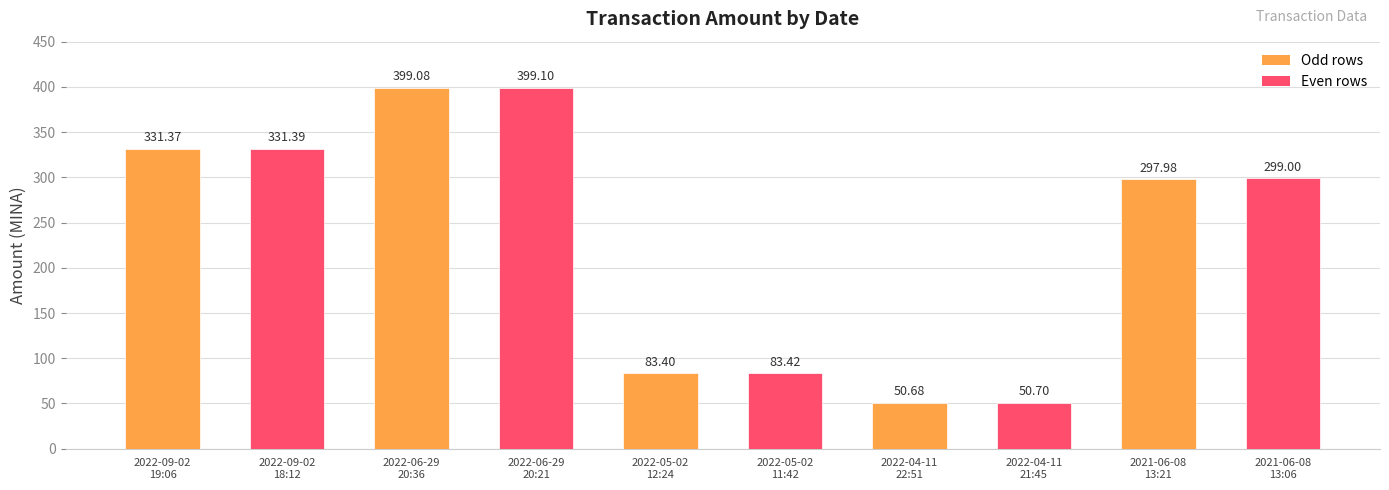

What is the label of the 2nd bar from the left?

2022-09-02
18:12